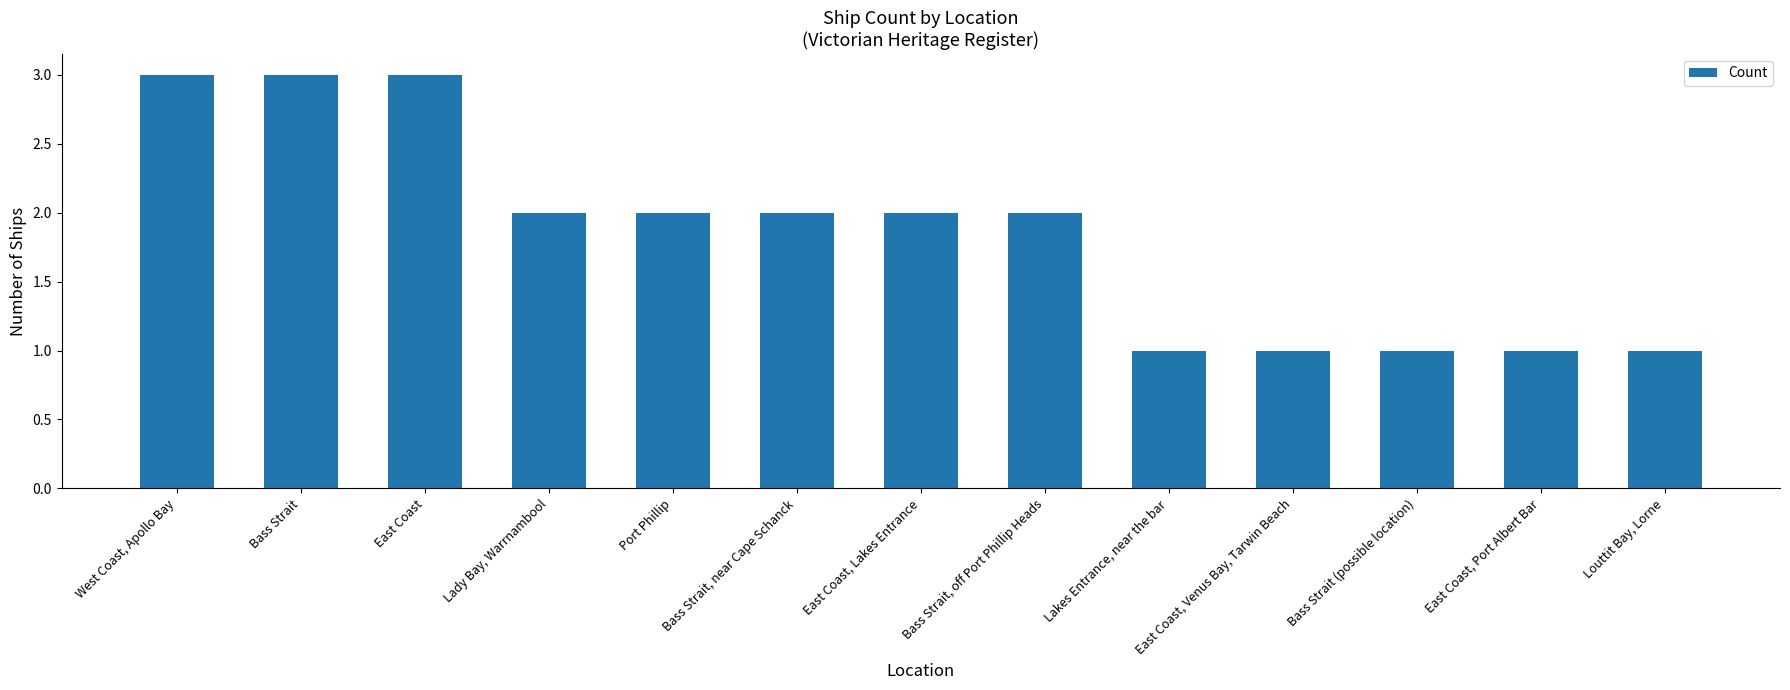

What value does the data have at Lady Bay, Warrnambool?

2